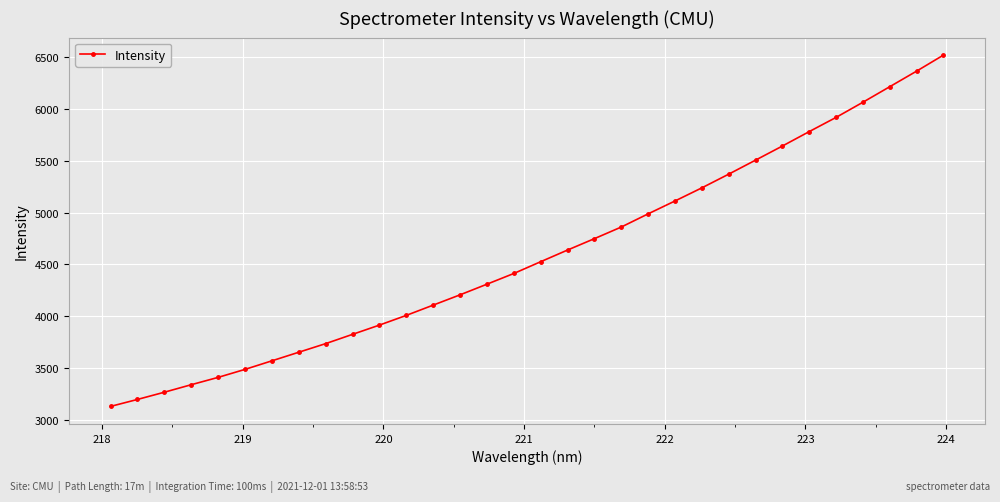

What is the maximum value shown in the chart?

6516.6